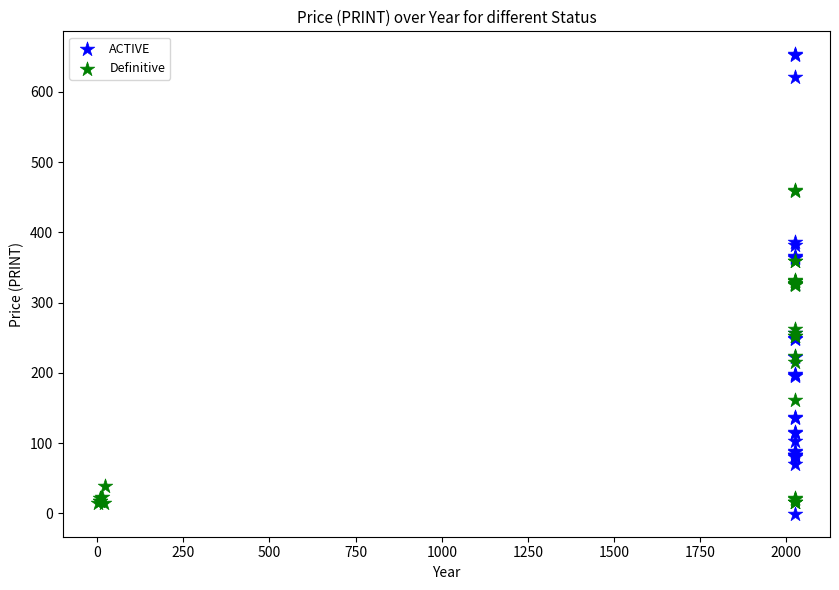

What are all the series names shown in the legend?

ACTIVE, Definitive